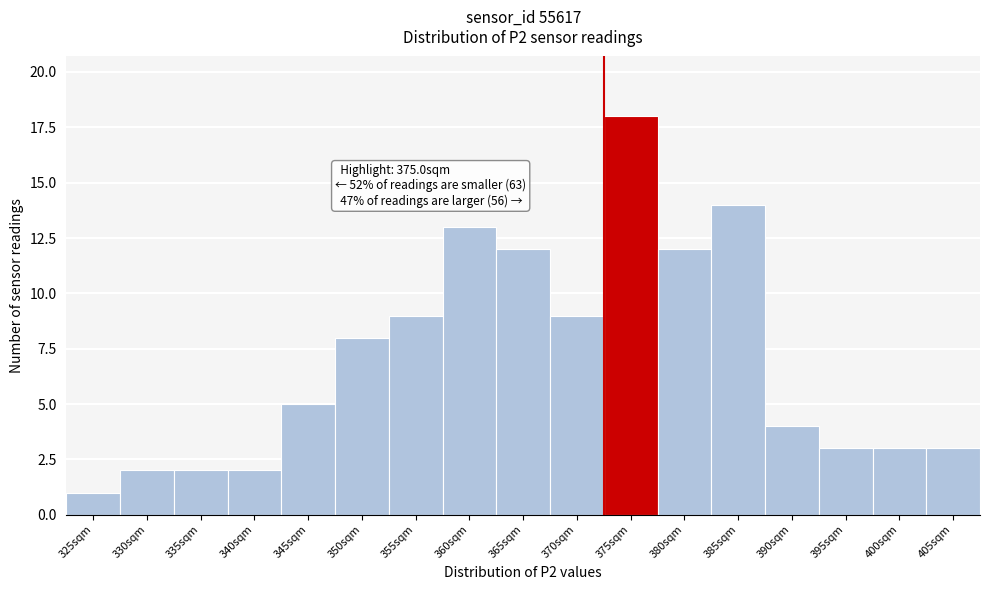

Reading left to right, extract all data points from this chart.

325sqm=1	330sqm=2	335sqm=2	340sqm=2	345sqm=5	350sqm=8	355sqm=9	360sqm=13	365sqm=12	370sqm=9	375sqm=18	380sqm=12	385sqm=14	390sqm=4	395sqm=3	400sqm=3	405sqm=3